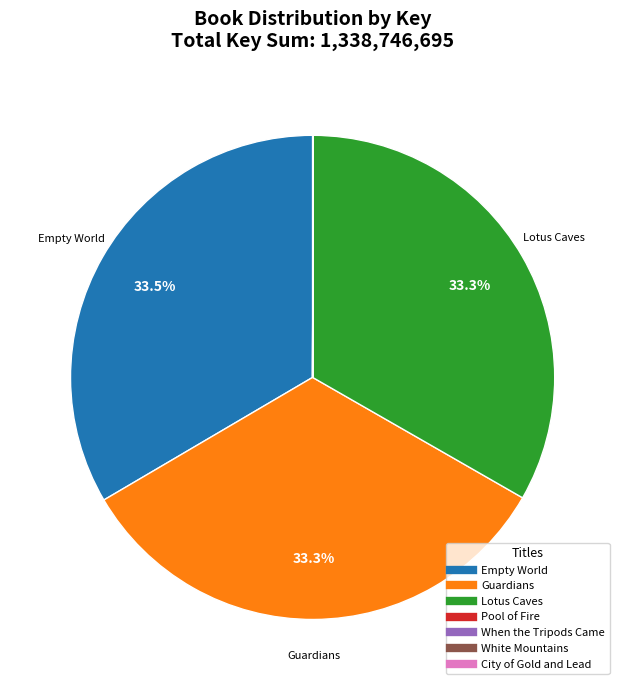

Is there any slice that represents more than half of the pie?

No